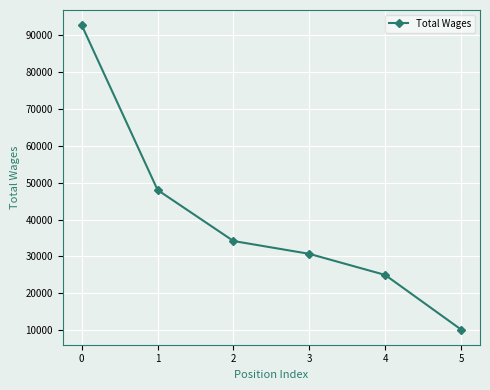

What is the change in value from 0 to 5?

-82494